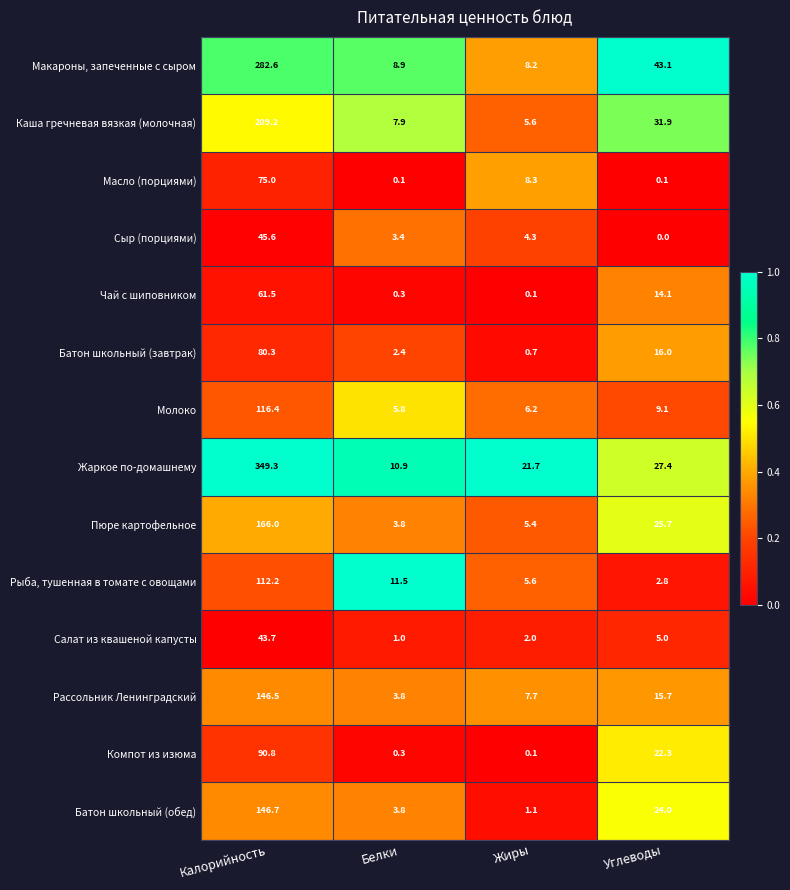

Rank the series by their maximum value, from highest to lowest.

Жаркое по-домашнему, Макароны, запеченные с сыром, Каша гречневая вязкая (молочная), Пюре картофельное, Батон школьный (обед), Рассольник Ленинградский, Молоко, Рыба, тушенная в томате с овощами, Компот из изюма, Батон школьный (завтрак), Масло (порциями), Чай с шиповником, Сыр (порциями), Салат из квашеной капусты